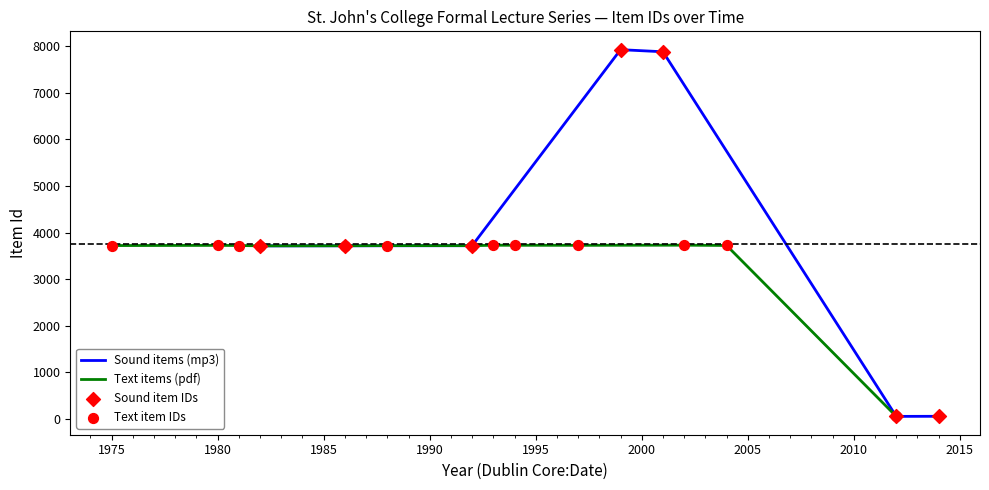

Between 2005 and 1975, which is larger?

2005